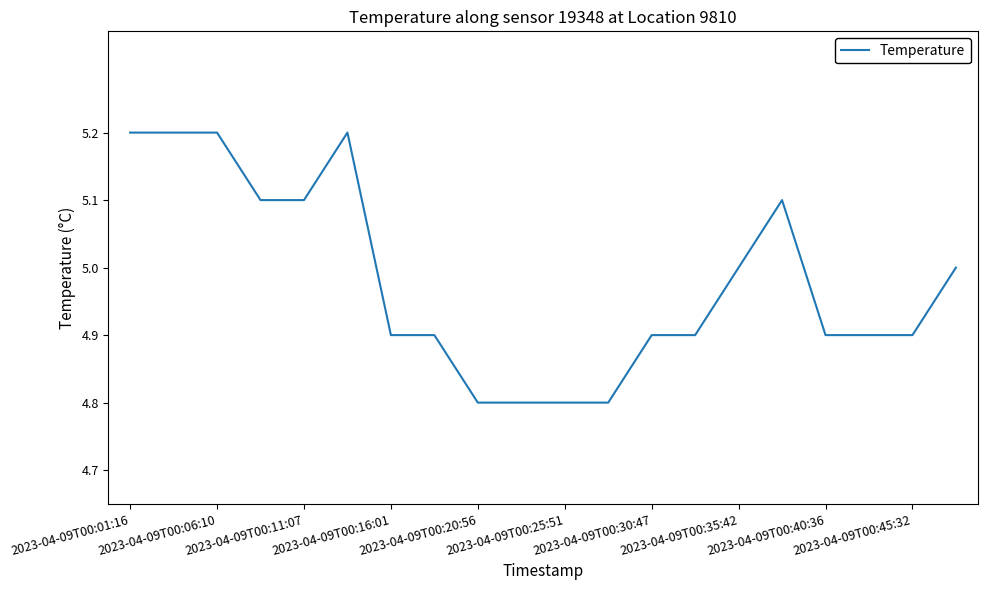

What is the greatest value displayed?

5.2